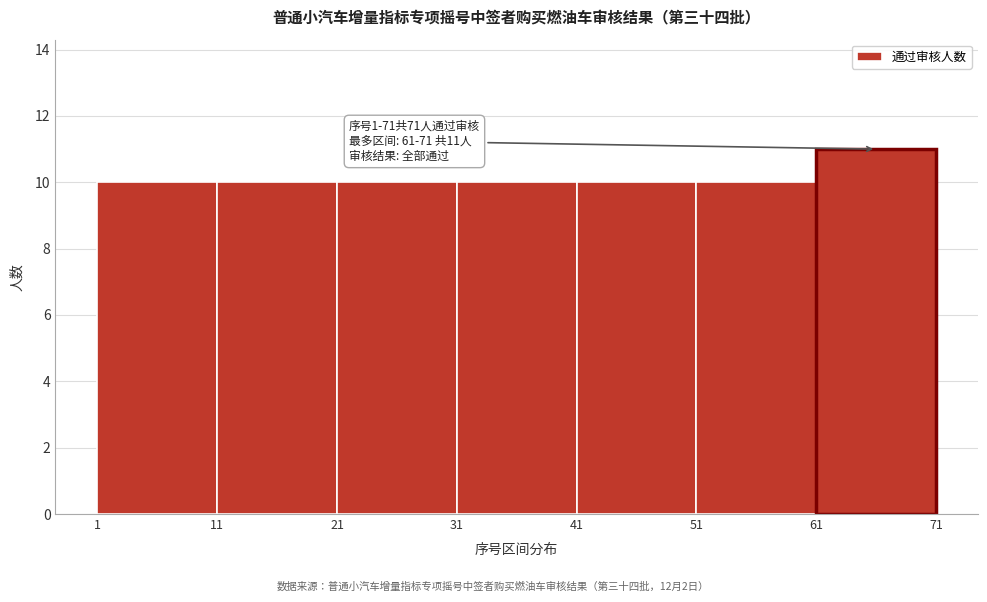

Over which range of the x-axis is the bar tallest?

61 to 71